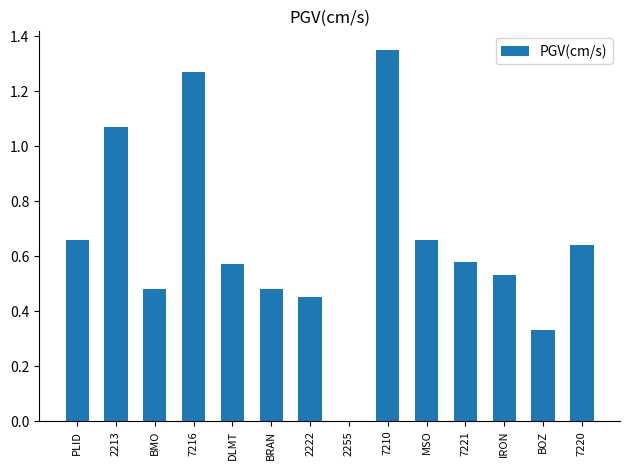

True or false: the data shows 0.4 at 2213.

False